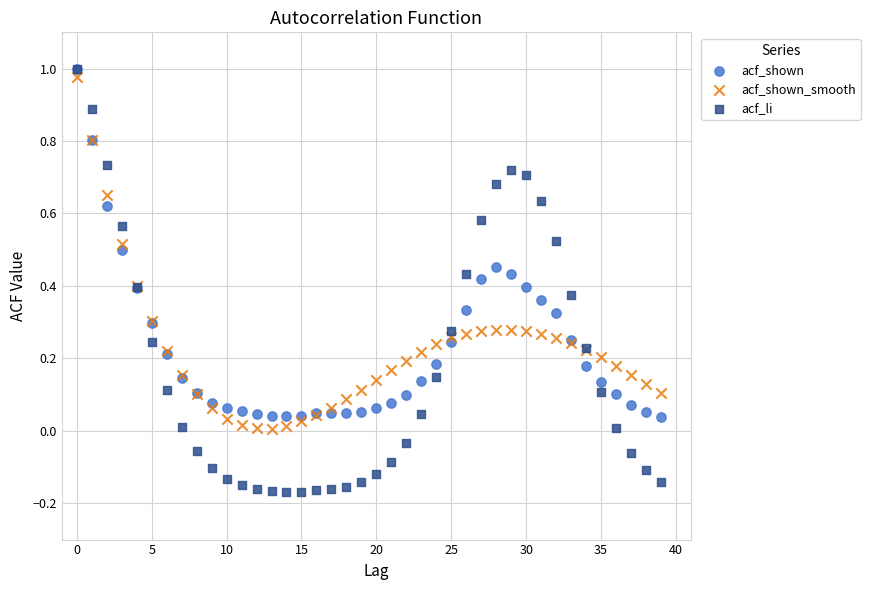

What are all the series names shown in the legend?

acf_shown, acf_shown_smooth, acf_li